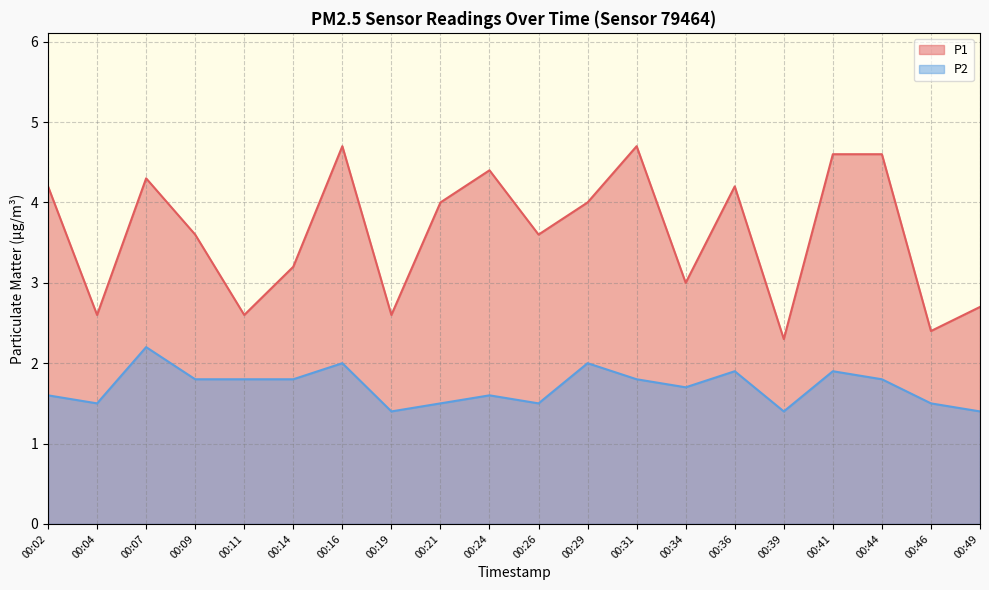

What is the value of the P2 point at the 12th from the left?

2.0